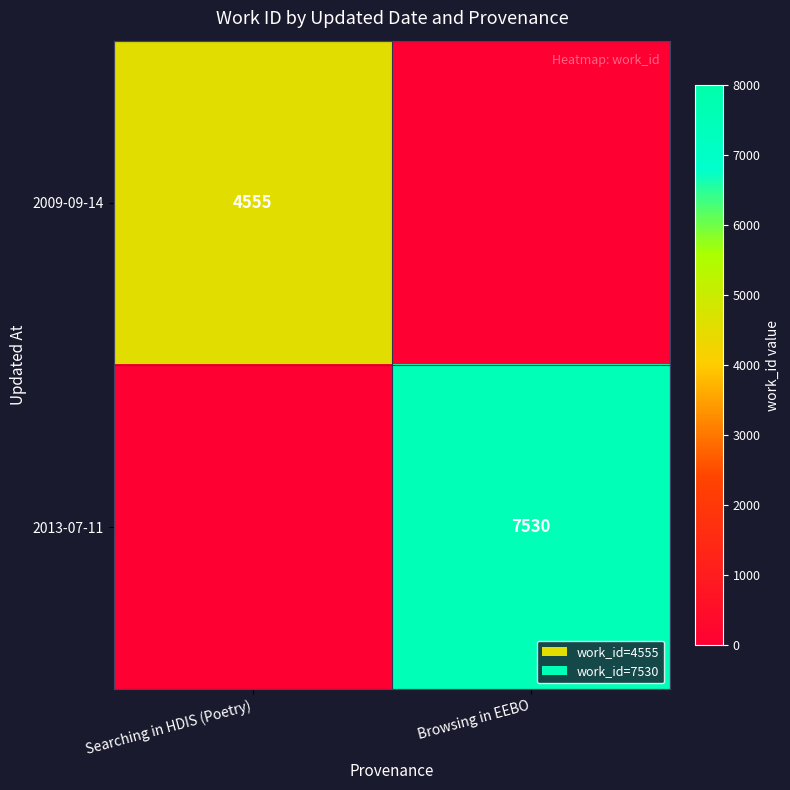

Is it true that 2009-09-14 equals 4555 at Searching in HDIS (Poetry)?

True